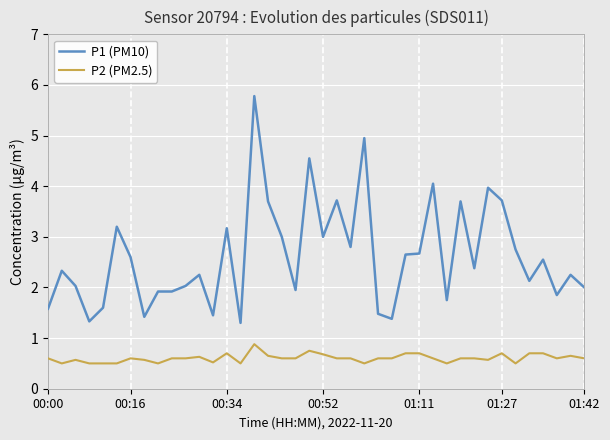

Which series has the largest range (max minus min)?

P1 (PM10)